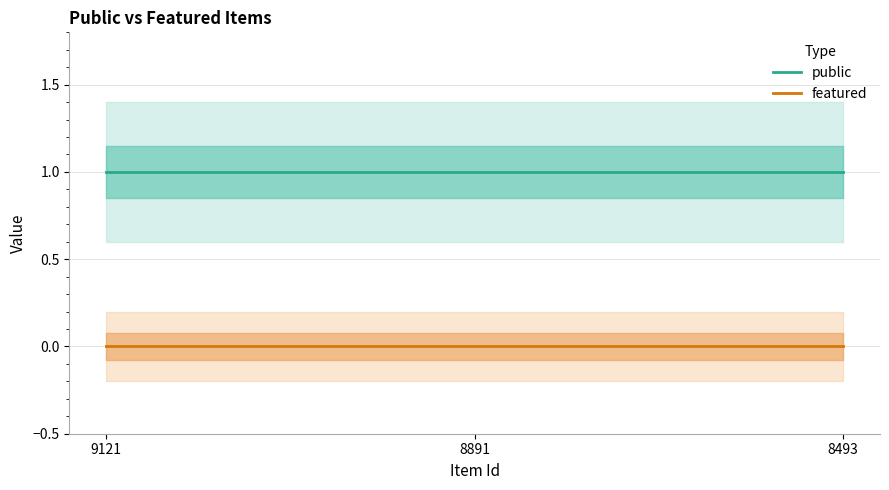

The public series shows 1 at 9121. True or false?

True